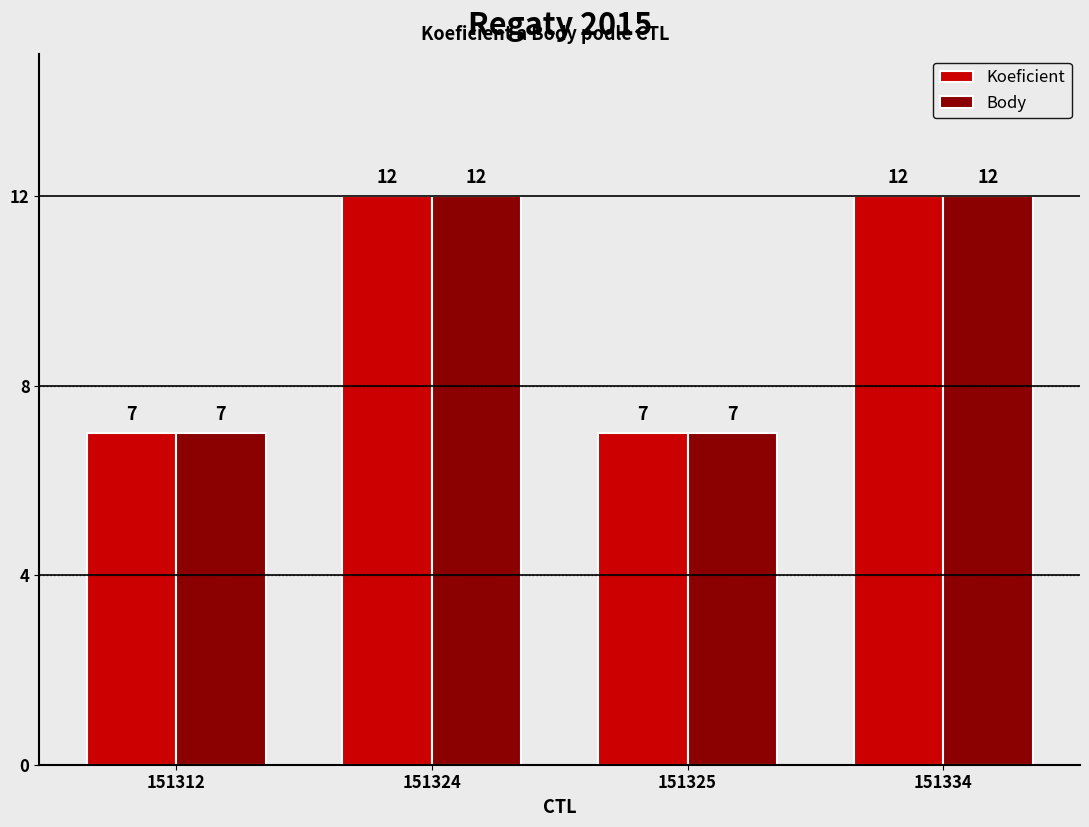

What is the value of the Koeficient bar at the 1st from the left?

7